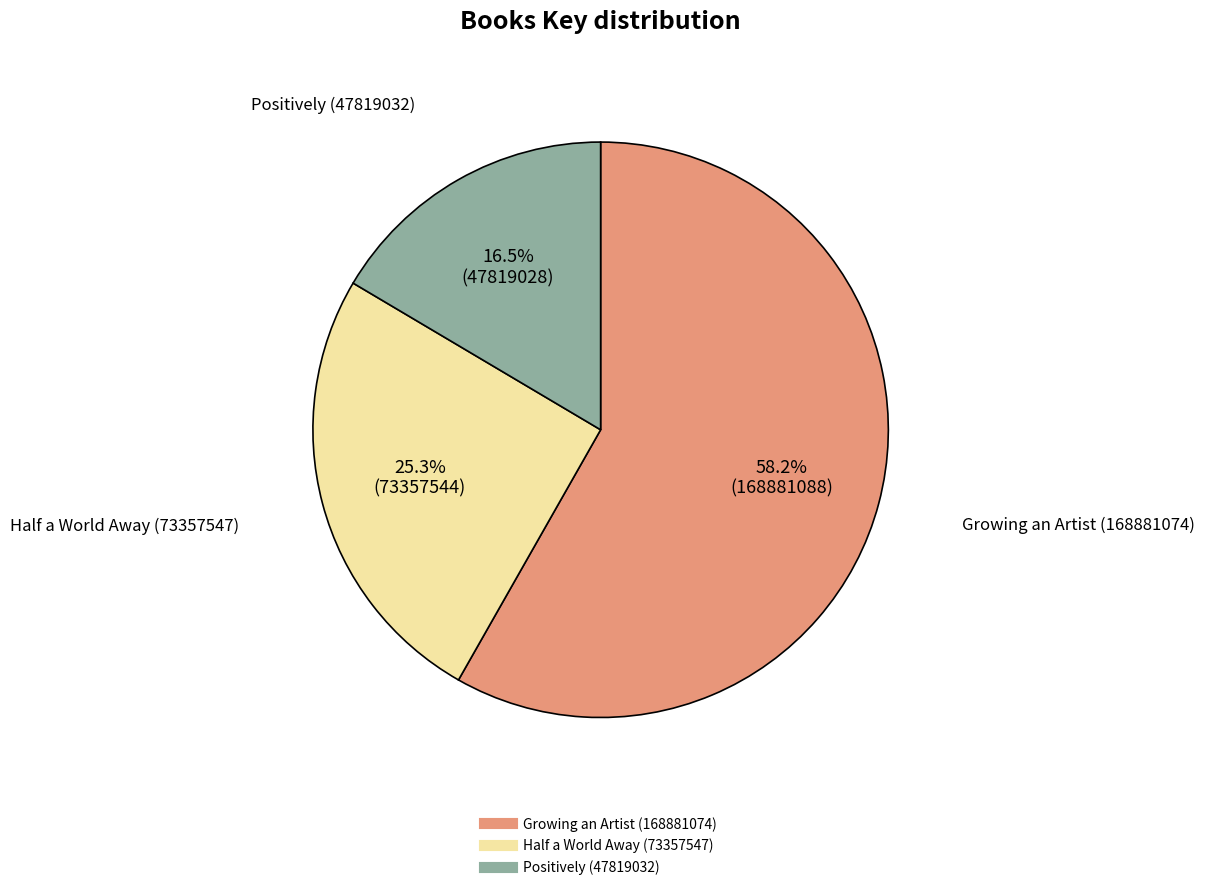

Does Positively (47819032) account for over 50% of the chart?

No